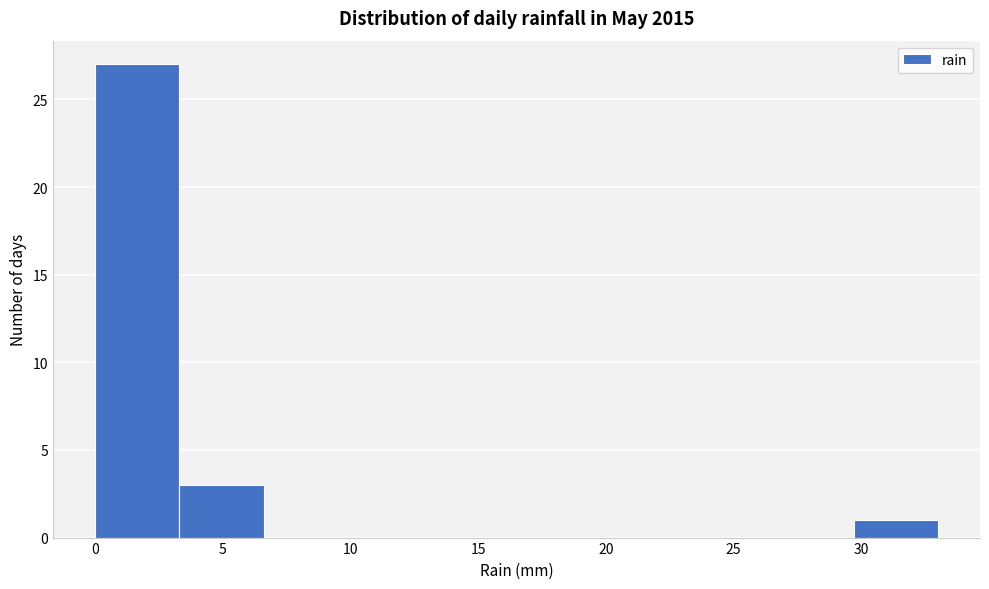

Which range on the x-axis has the tallest bar?

0.0 to 3.3